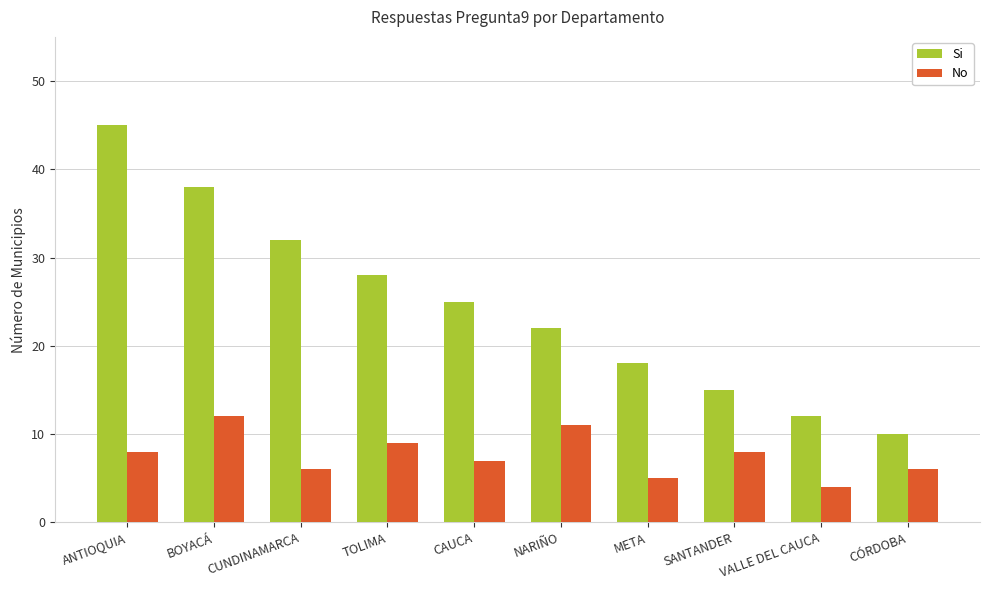

Is the value of No at CAUCA greater than the value of Si at META?

No